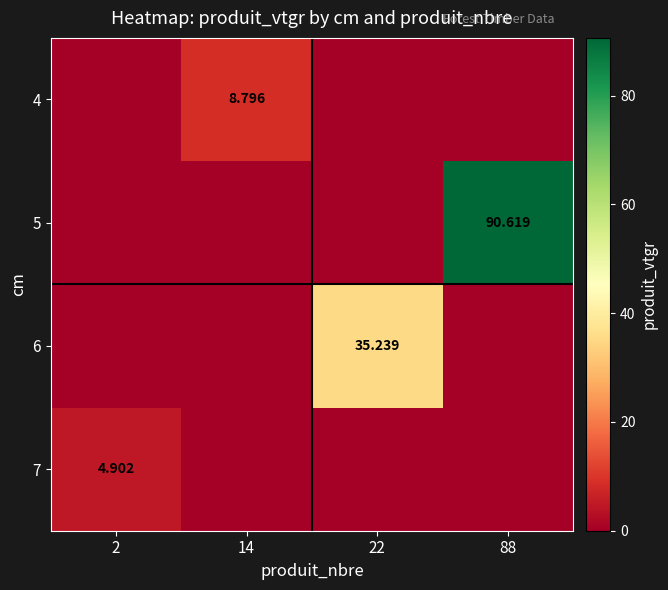

Is it true that 4 equals -5.8 at 22?

False